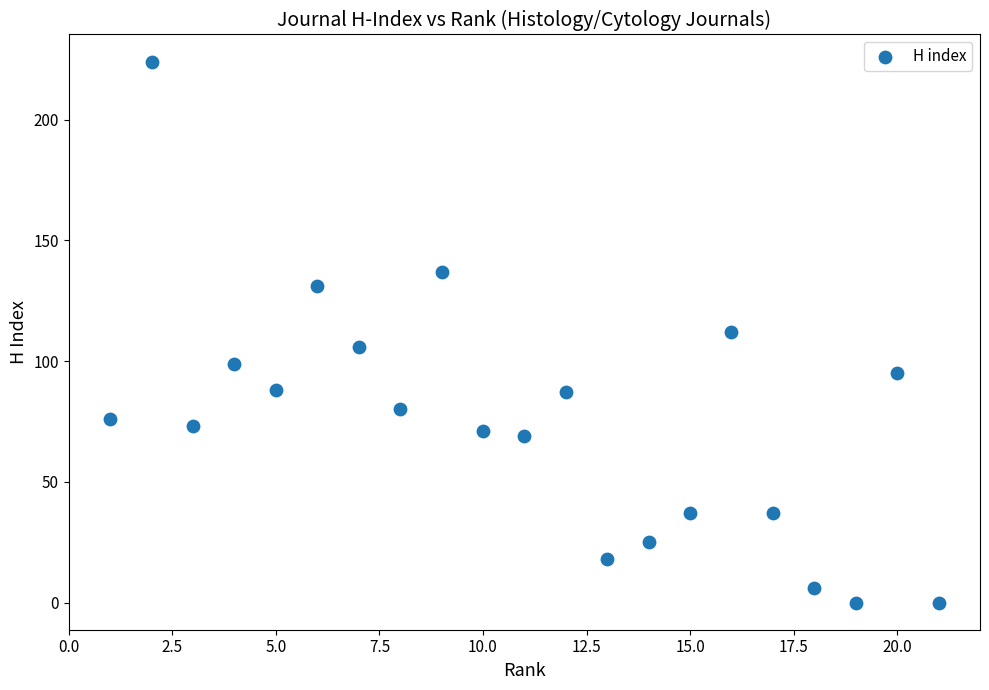

What is the range of Y values (max minus min)?

224